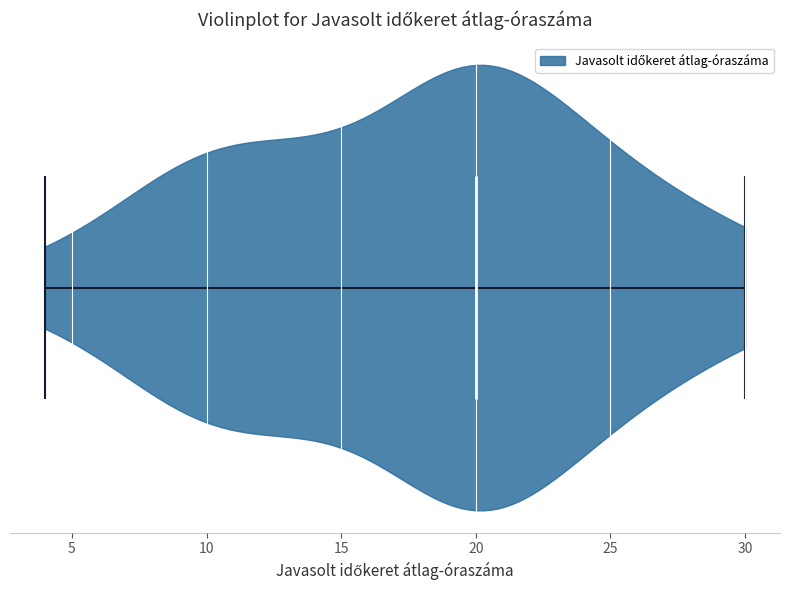

Read this violin plot against the x-axis: where its median line is, and the lowest and highest points the violin reaches. The values are not printed on the chart, so give them approximately, as read against the axis.

median line 20, lowest point 4, highest point 30